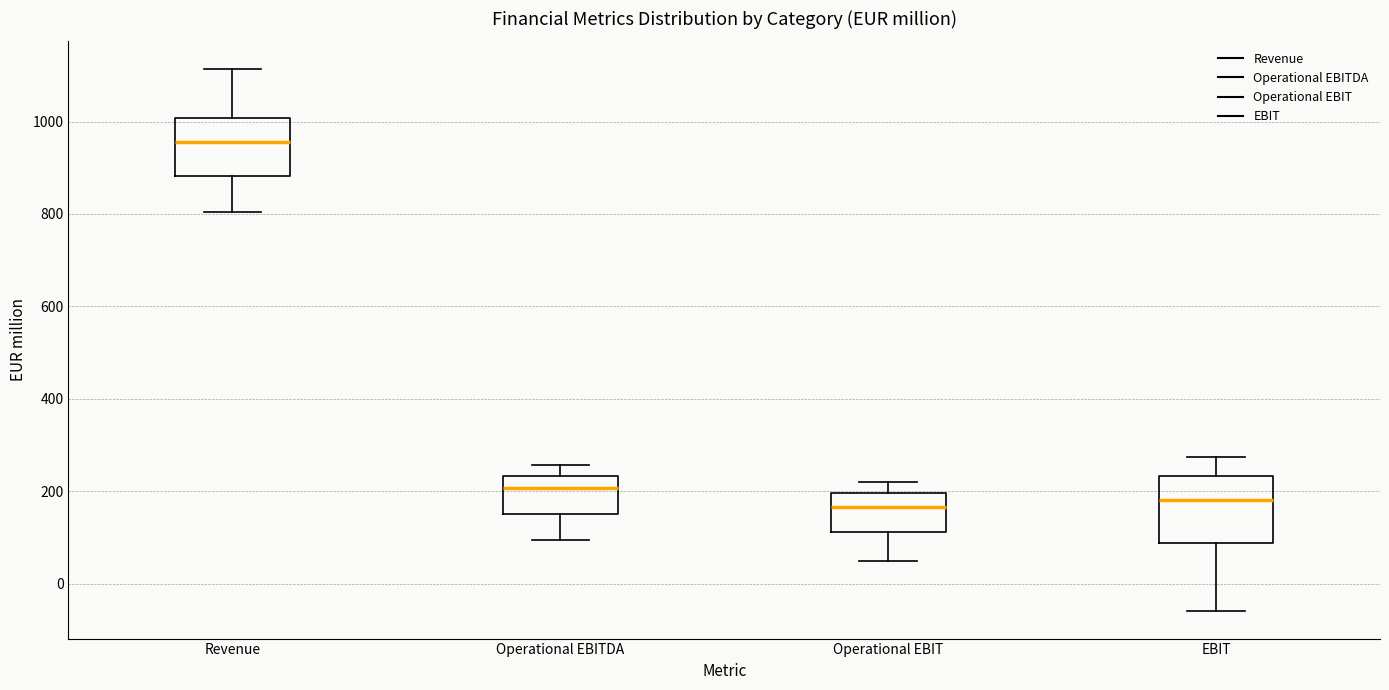

Where is the lower edge of the box for Revenue on the y-axis? The values are not printed on the chart, so give them approximately, as read against the axis.

880